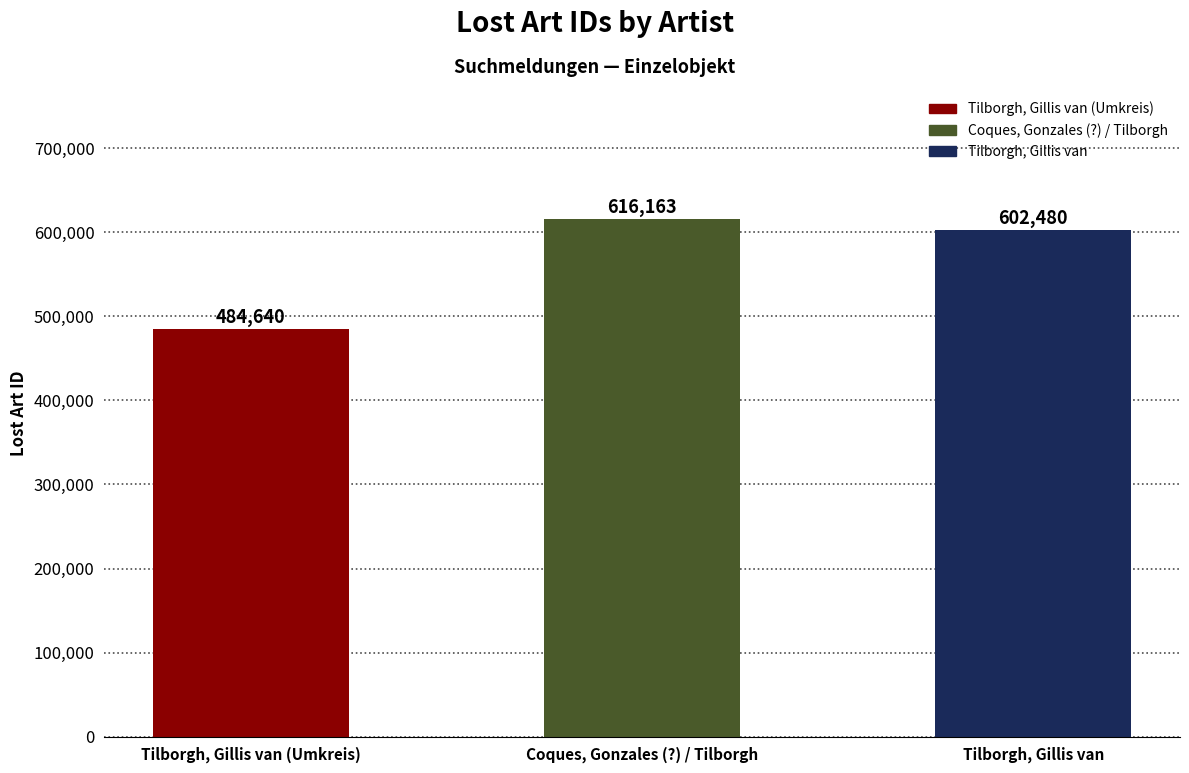

What is the change in value from Tilborgh, Gillis van (Umkreis) to Tilborgh, Gillis van?

+117840